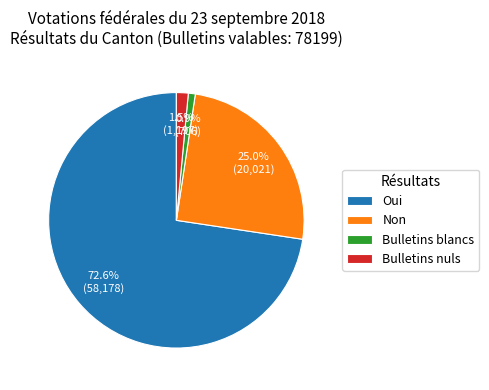

How many segments does this pie chart have?

4